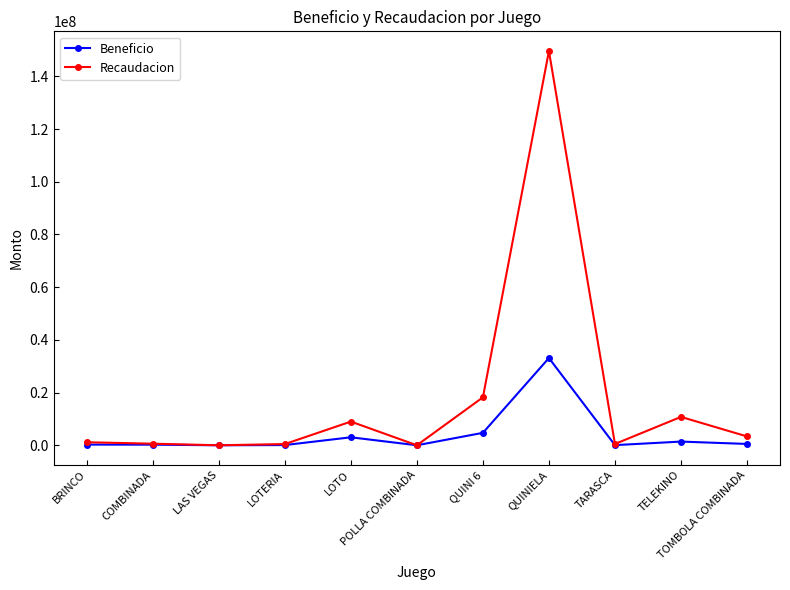

How many series are shown in this chart?

2